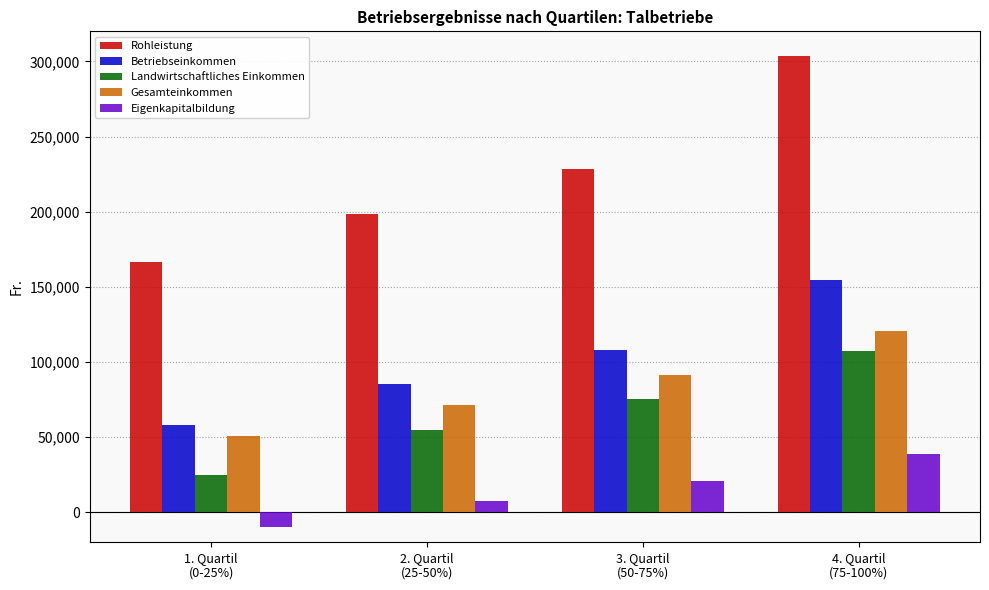

How many groups of bars are there?

4